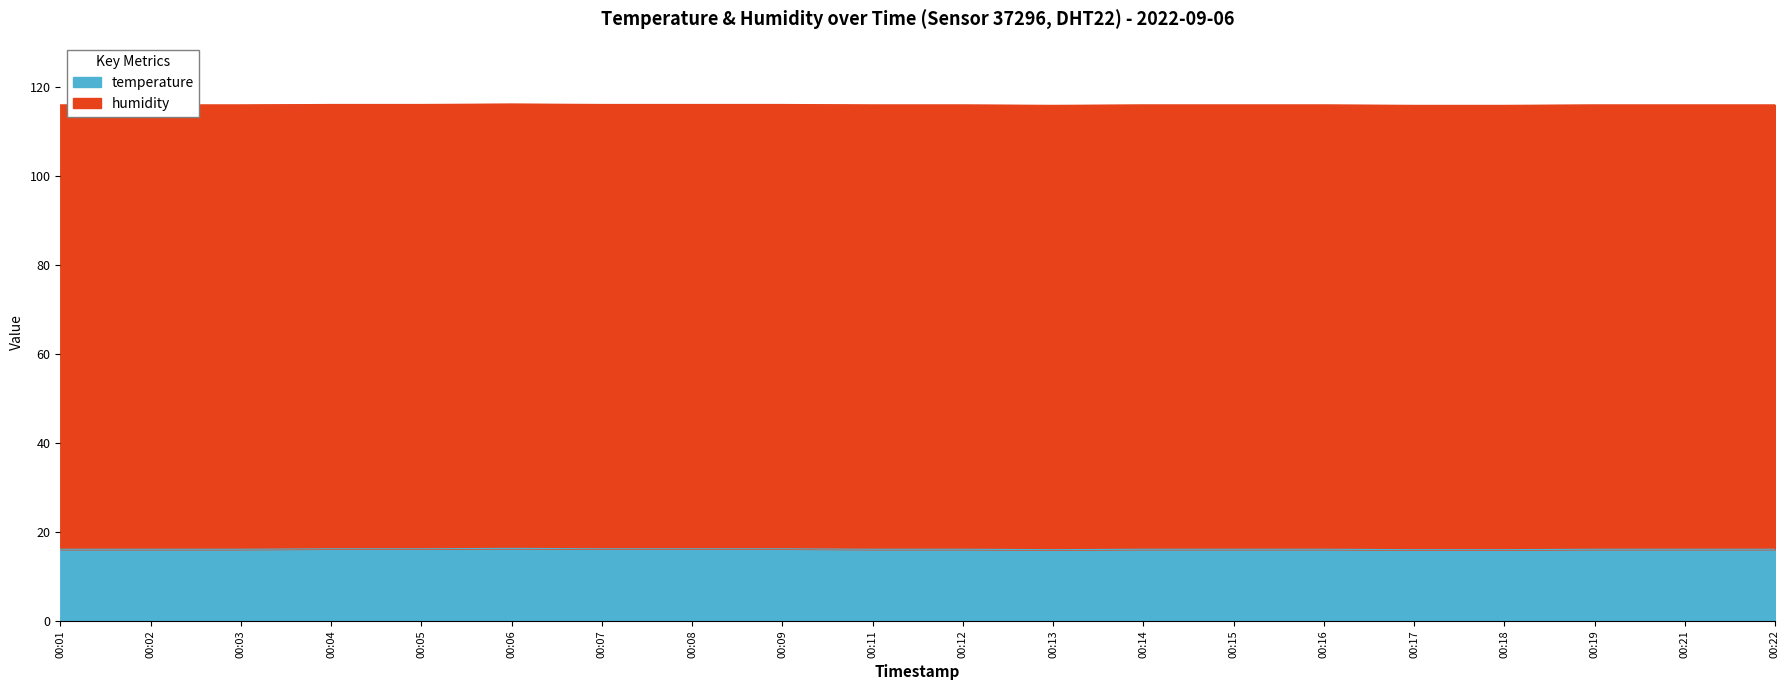

What is the maximum value for temperature?

16.3